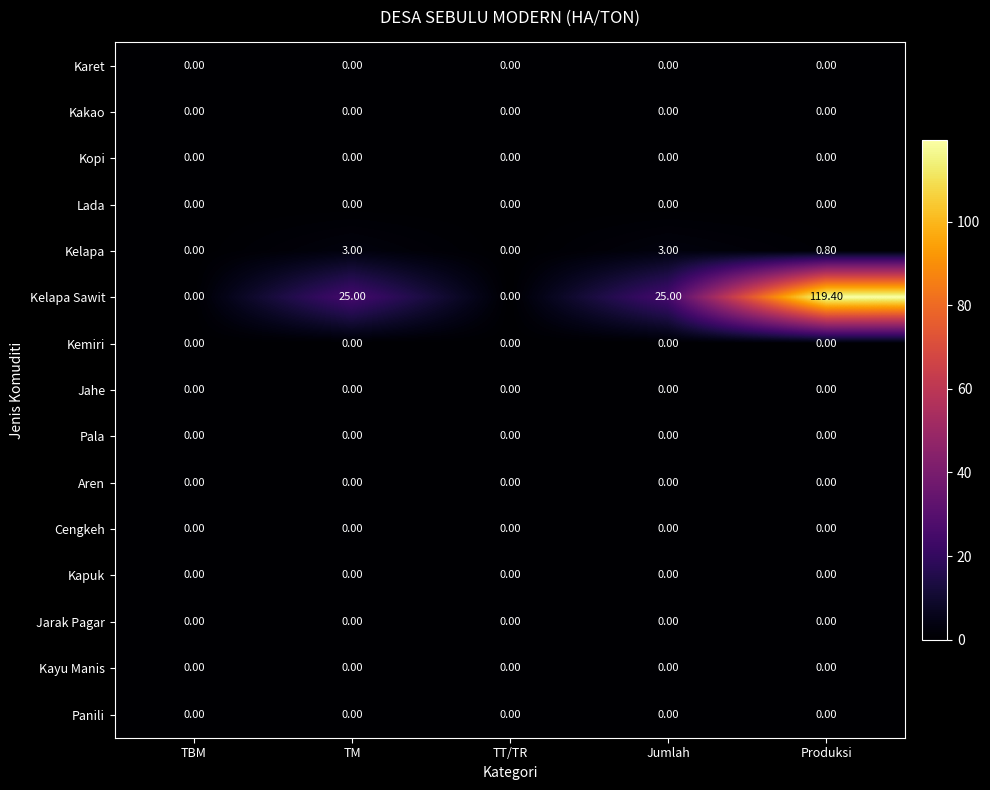

Between TT/TR and Produksi, which series saw the biggest shift?

Kelapa Sawit